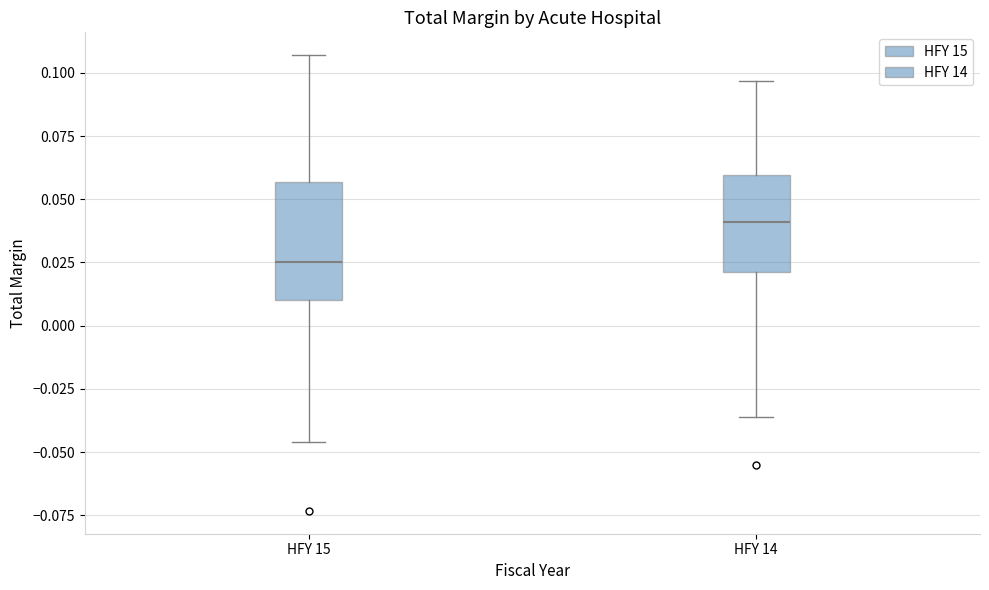

Which box's median line is the highest?

HFY 14